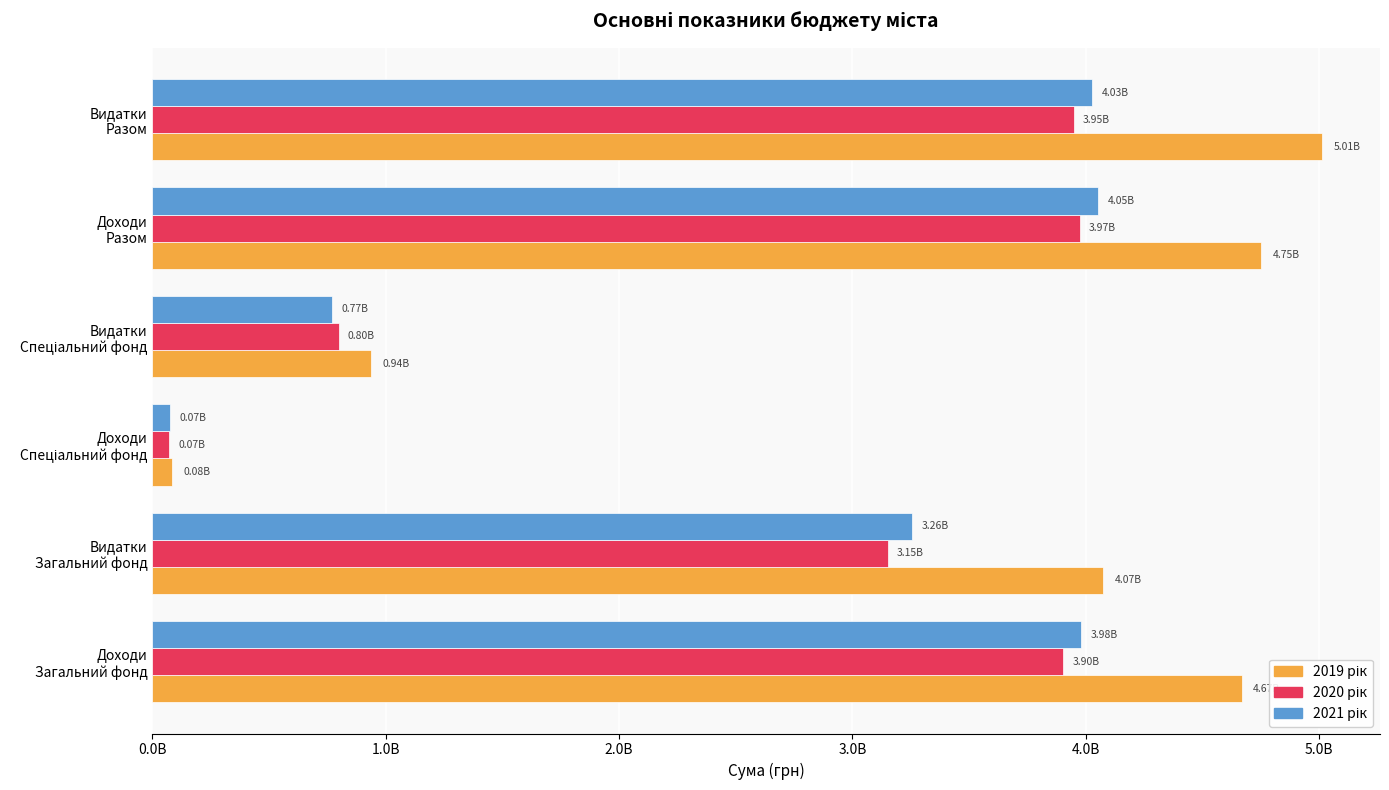

At how many categories does at least one series exceed 1940078466?

4